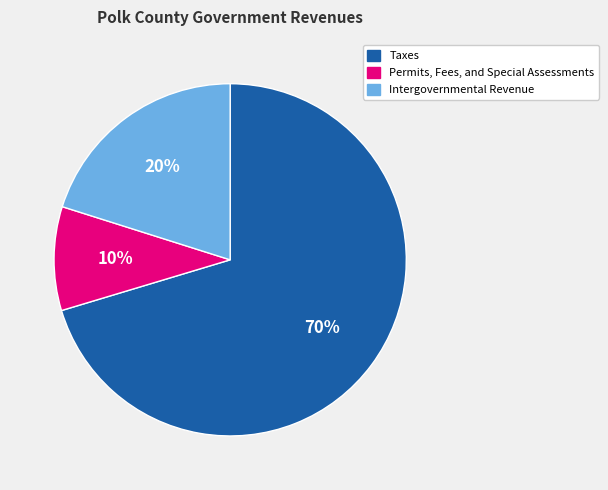

How many slices are in this pie chart?

3